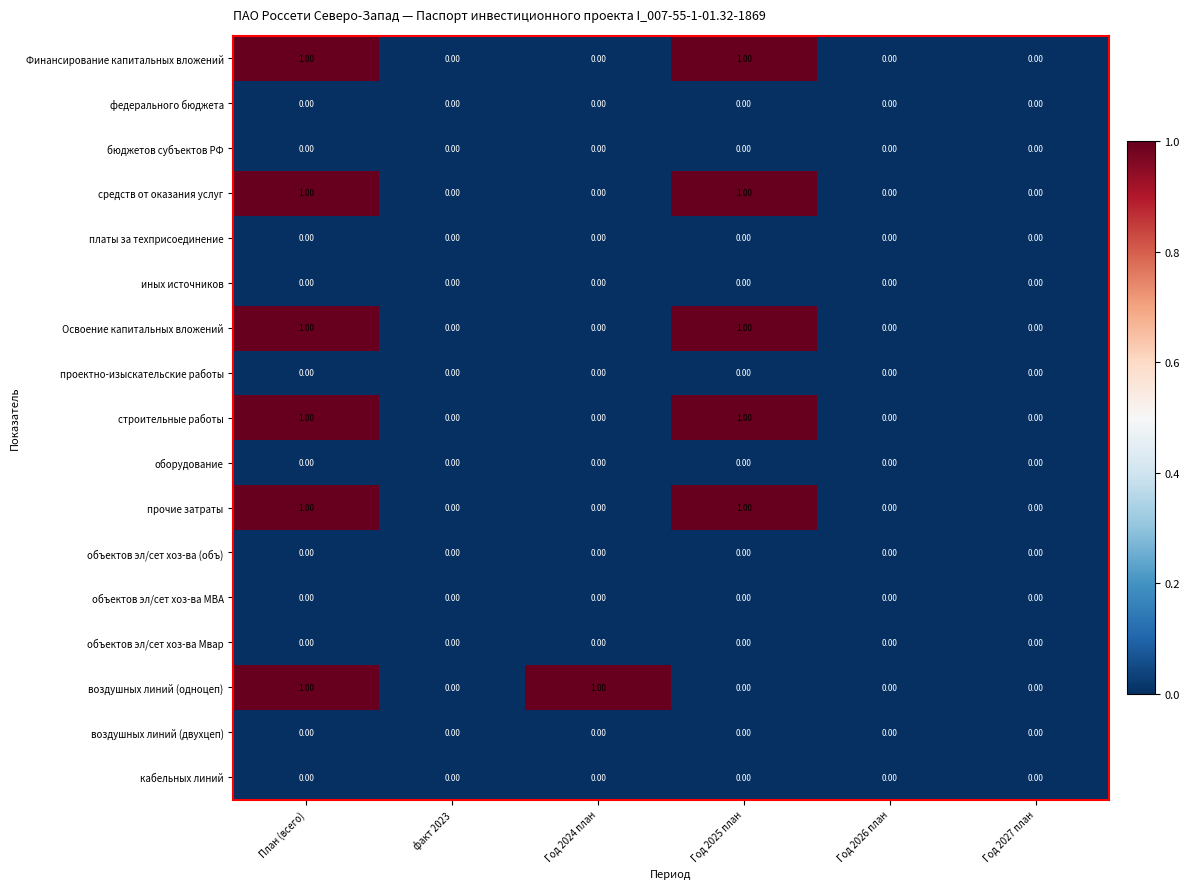

At which category is the sum across all series the highest?

План (всего)